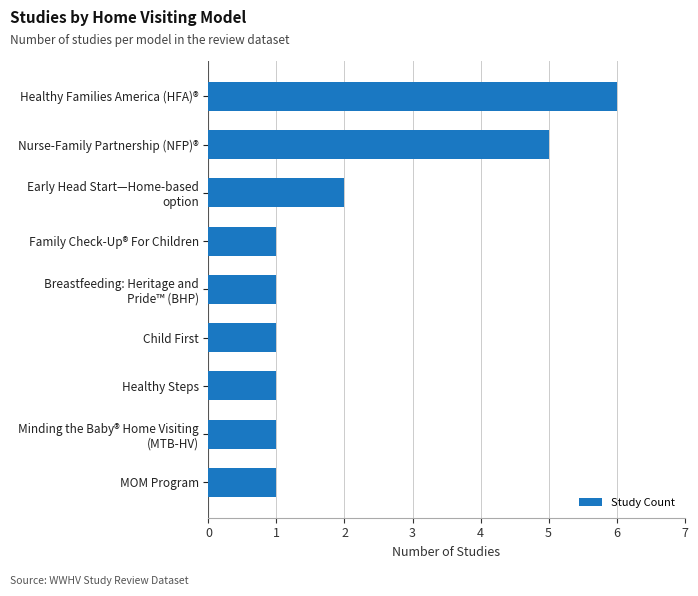

What is the greatest value displayed?

6